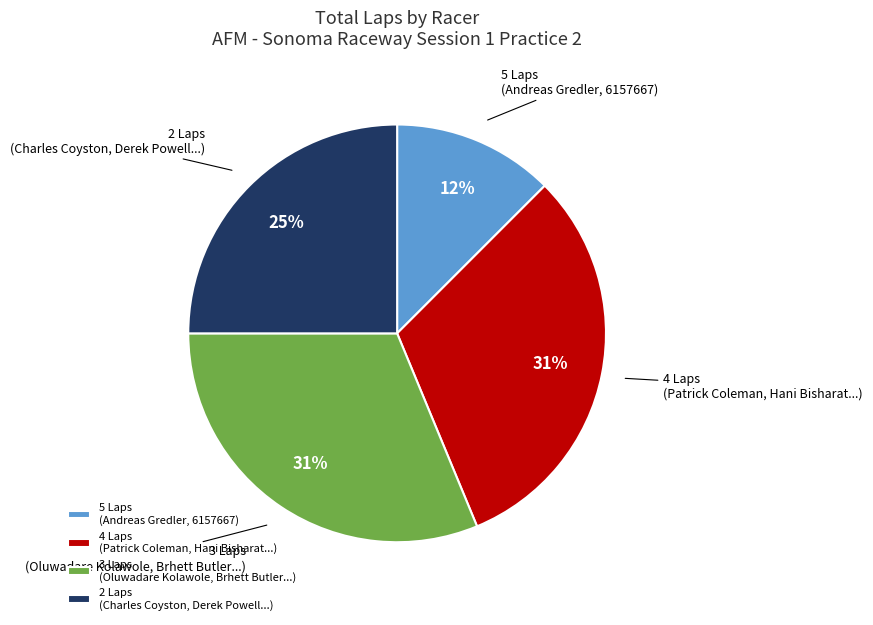

Combined, do 3 Laps (Oluwadare Kolawole, Brhett Butler...) and 2 Laps (Charles Coyston, Derek Powell...) account for over 50%?

Yes